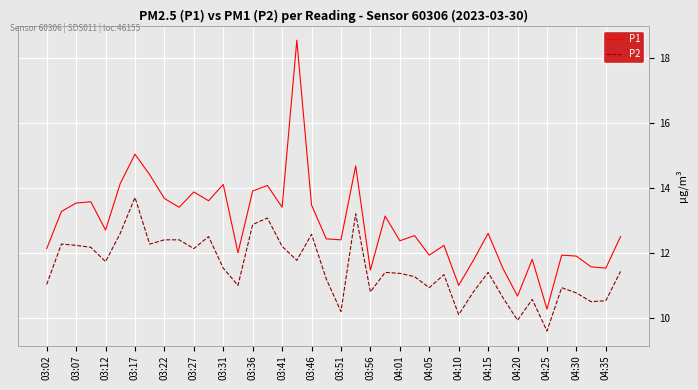

Which series has the widest spread of values?

P1